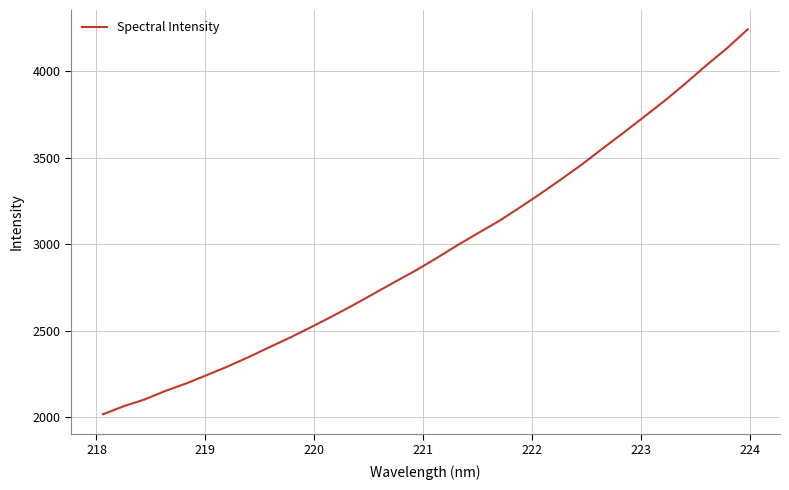

How many series are shown in this chart?

1